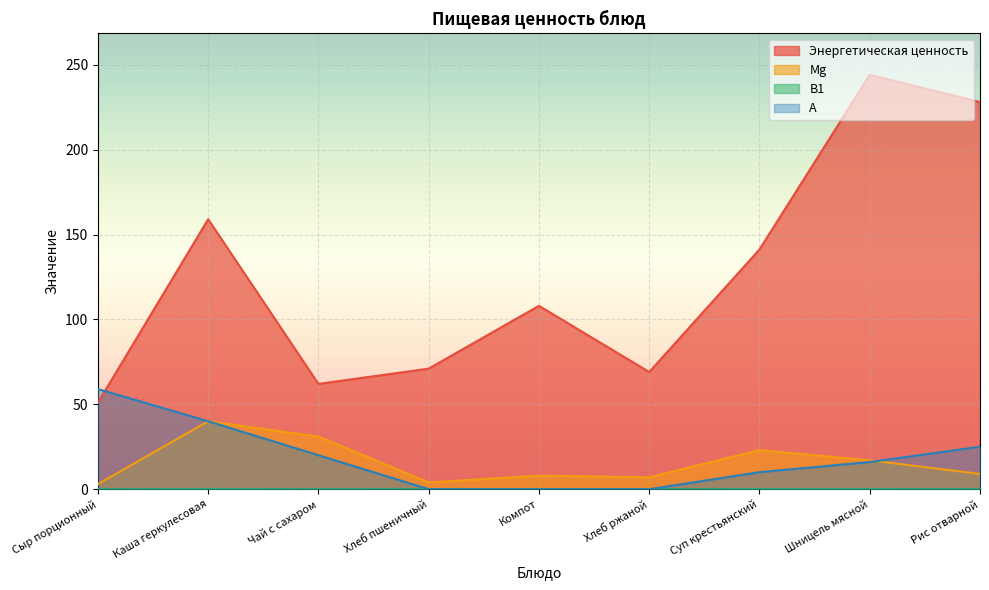

Which category has the highest value in the B1 series?

Каша геркулесовая